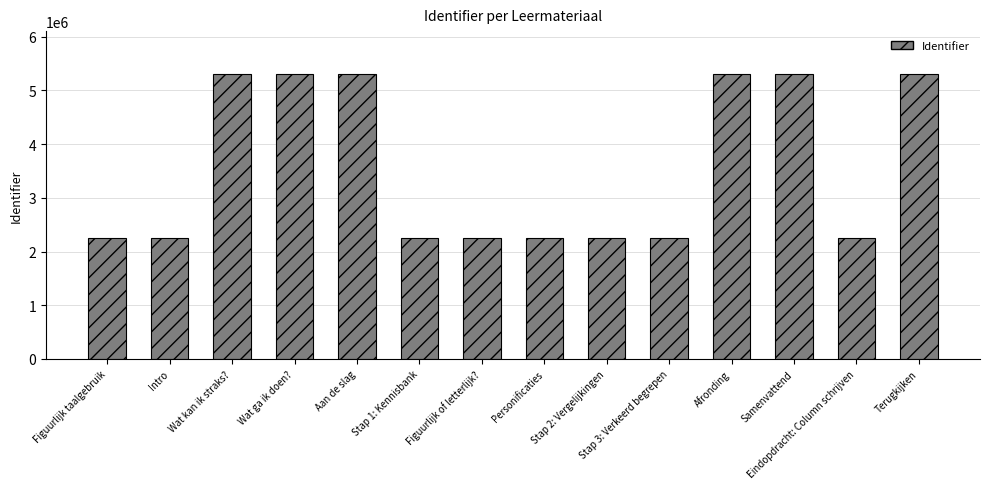

What is the average value?

3563666